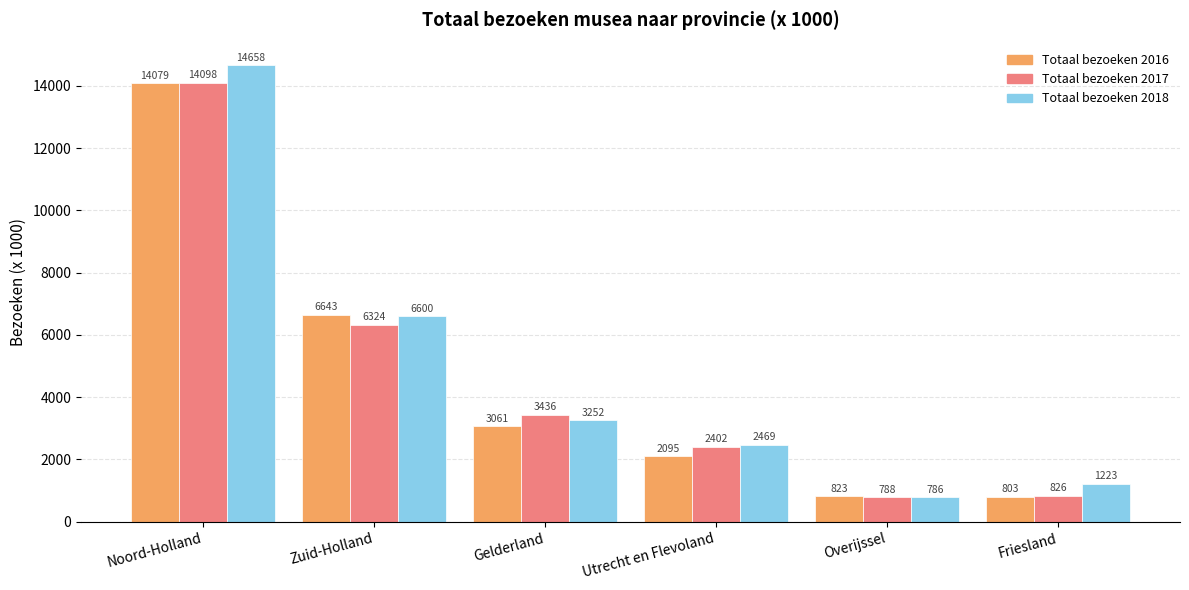

Rank the series at Zuid-Holland from lowest to highest value.

Totaal bezoeken 2017, Totaal bezoeken 2018, Totaal bezoeken 2016